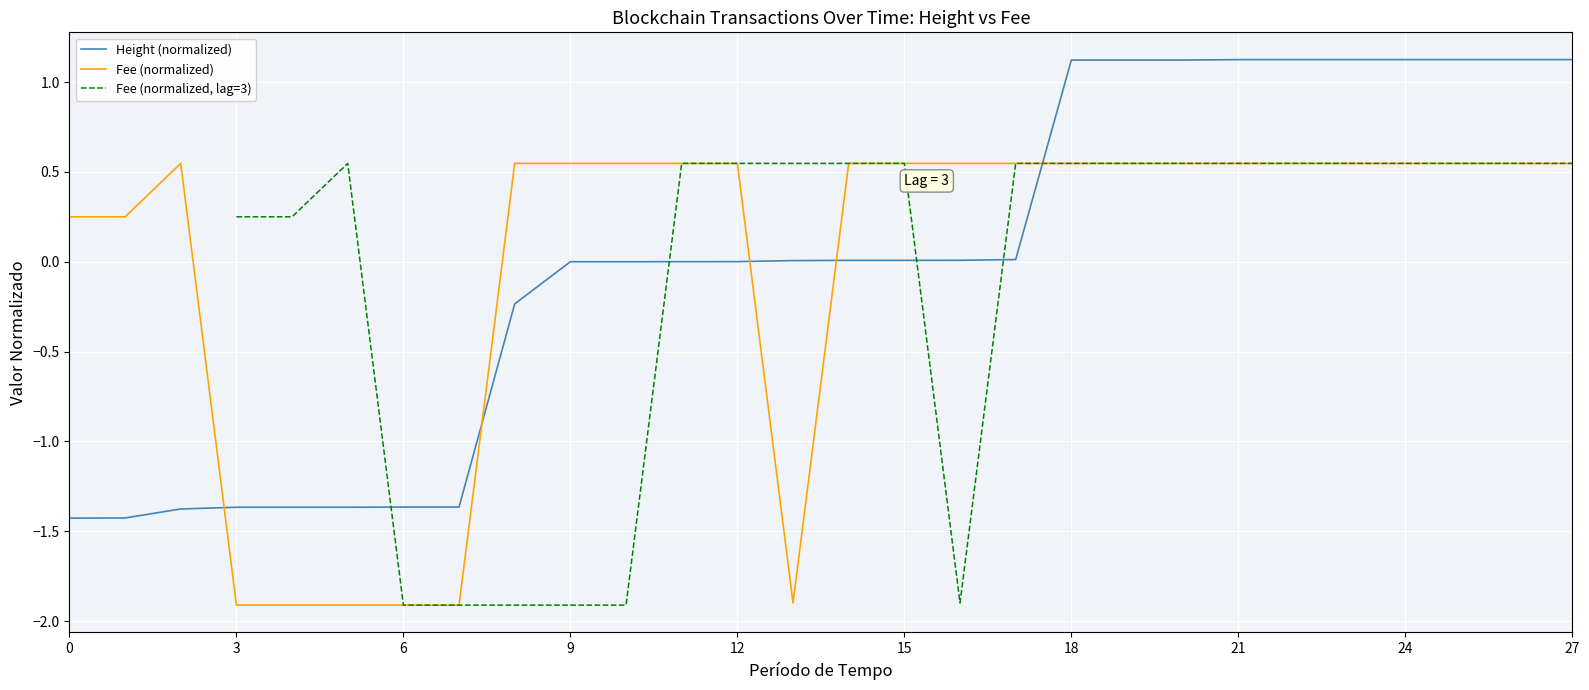

Which has a higher value, 0 or 18?

18